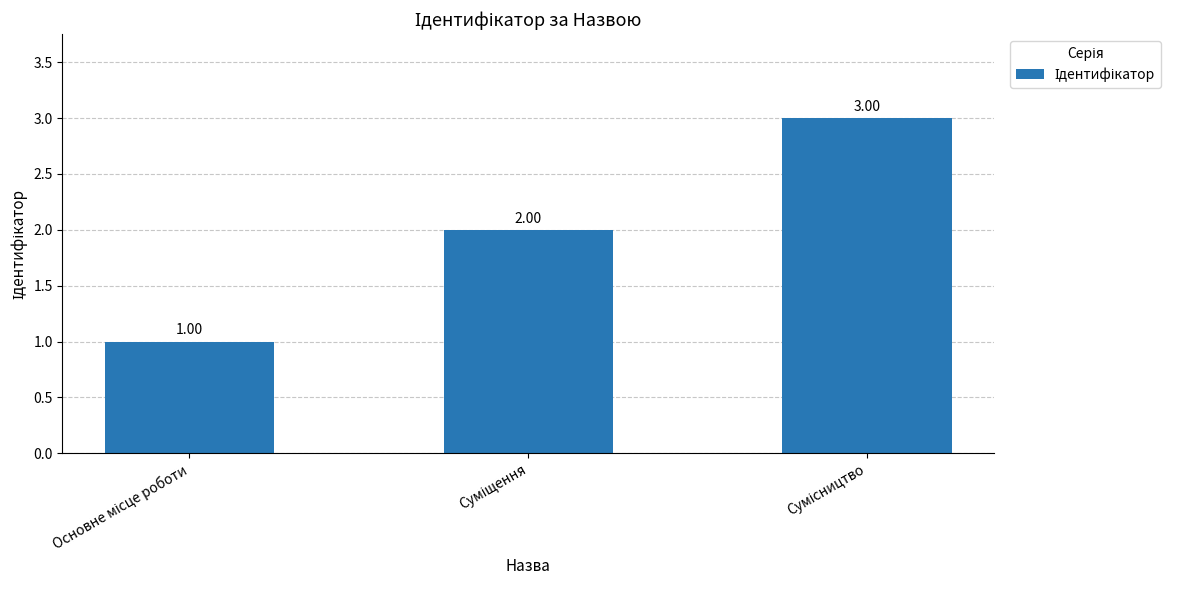

What is the sum of all values?

6